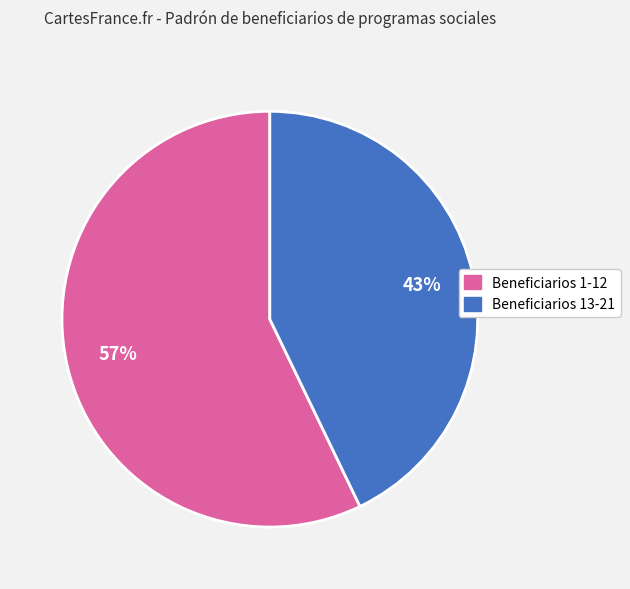

Count the number of slices in the pie.

2